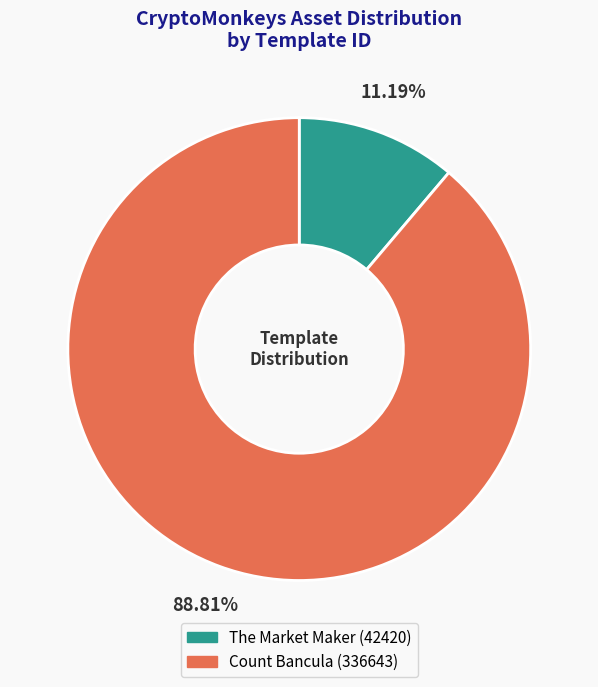

To the nearest percent, what percentage of the pie is Count Bancula?

89%